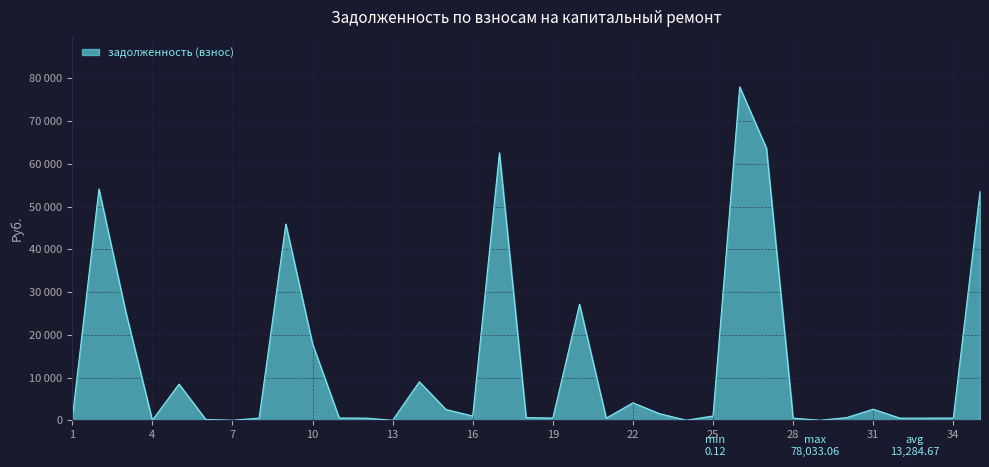

Is this an area chart (filled region under the line)?

Yes